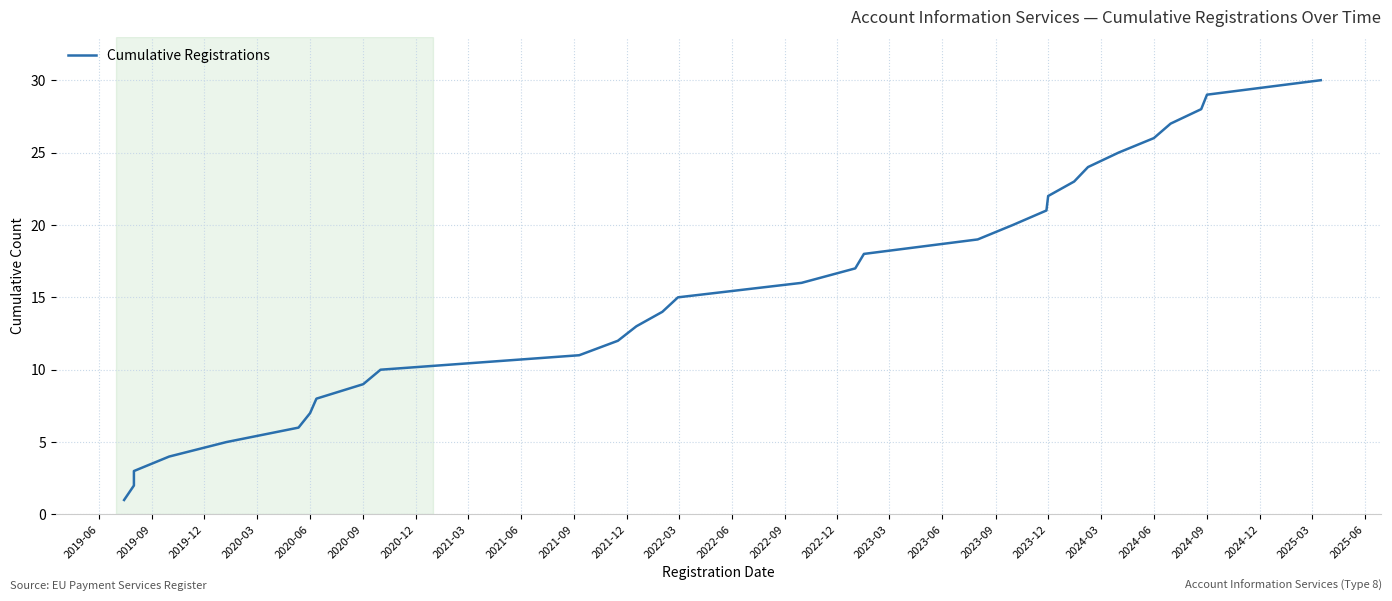

Reading right to left, what are all the values shown in this chart?

30	29	28	27	26	25	24	23	22	21	20	19	18	17	16	15	14	13	12	11	10	9	8	7	6	5	4	3	2	1